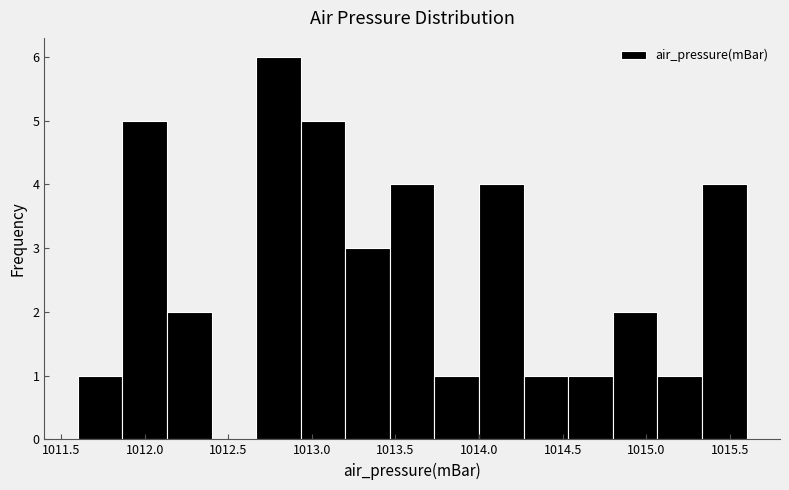

Reading left to right, list every bar in this chart as the range it spans on the x-axis followed by its height. Neither the bar edges nor the heights are printed on the chart, so give them approximately, as read against the axes.

1011.60 to 1011.85: 1
1011.85 to 1012.15: 5
1012.15 to 1012.40: 2
1012.40 to 1012.65: 0
1012.65 to 1012.95: 6
1012.95 to 1013.20: 5
1013.20 to 1013.45: 3
1013.45 to 1013.75: 4
1013.75 to 1014.00: 1
1014.00 to 1014.25: 4
1014.25 to 1014.55: 1
1014.55 to 1014.80: 1
1014.80 to 1015.05: 2
1015.05 to 1015.35: 1
1015.35 to 1015.60: 4